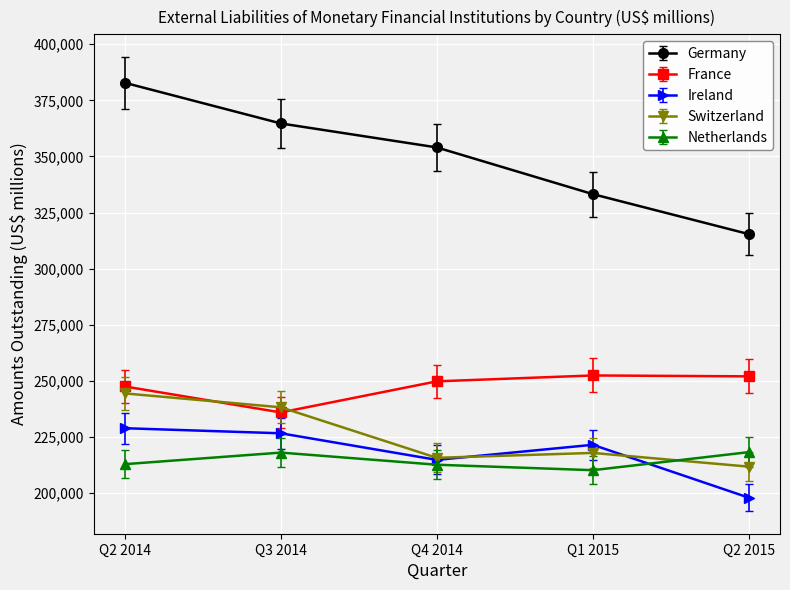

What are all the series names shown in the legend?

Germany, France, Ireland, Switzerland, Netherlands